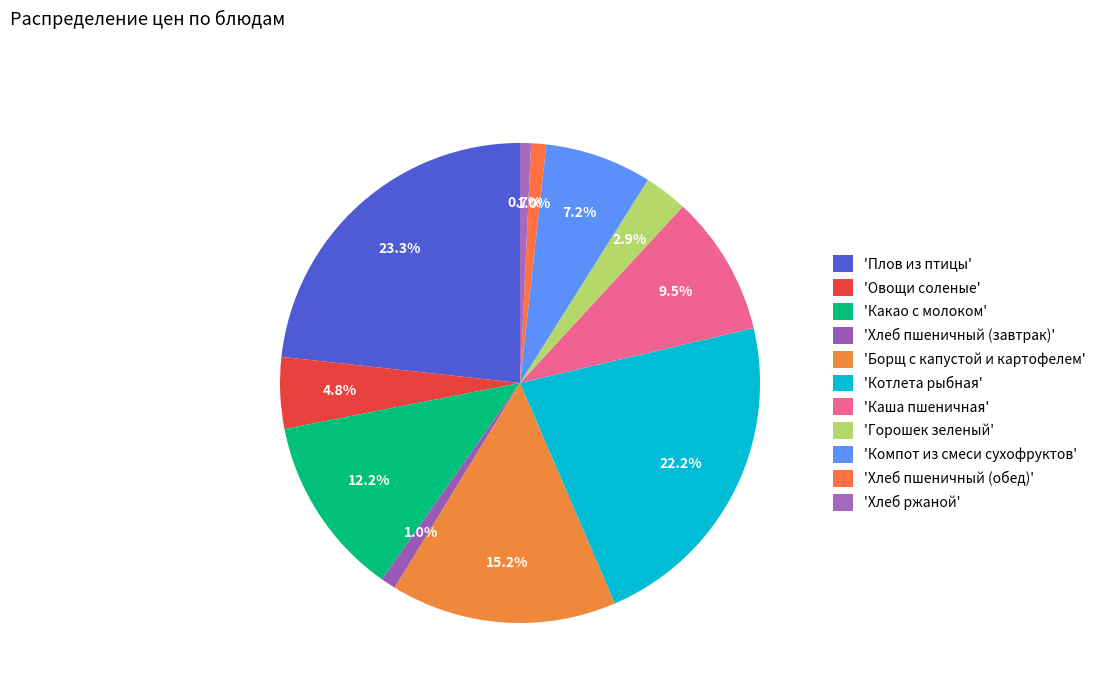

Count the number of slices in the pie.

11